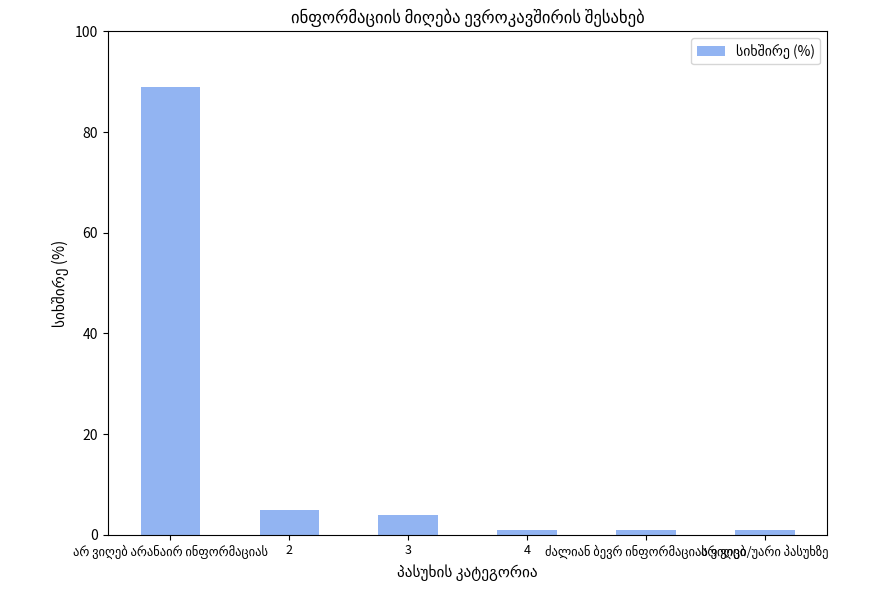

What position from the right is 2?

5